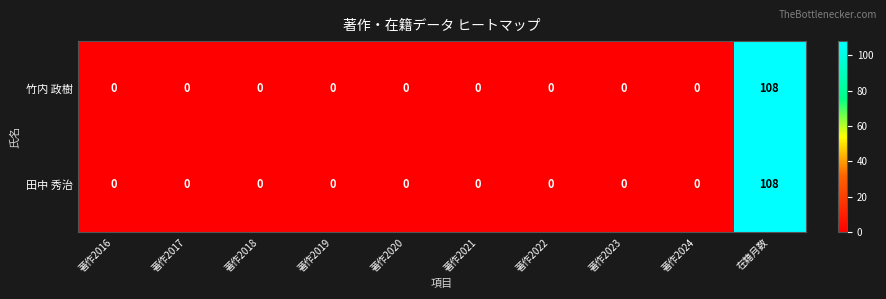

True or false: 田中 秀治 has a value of 0 at 著作2020.

True